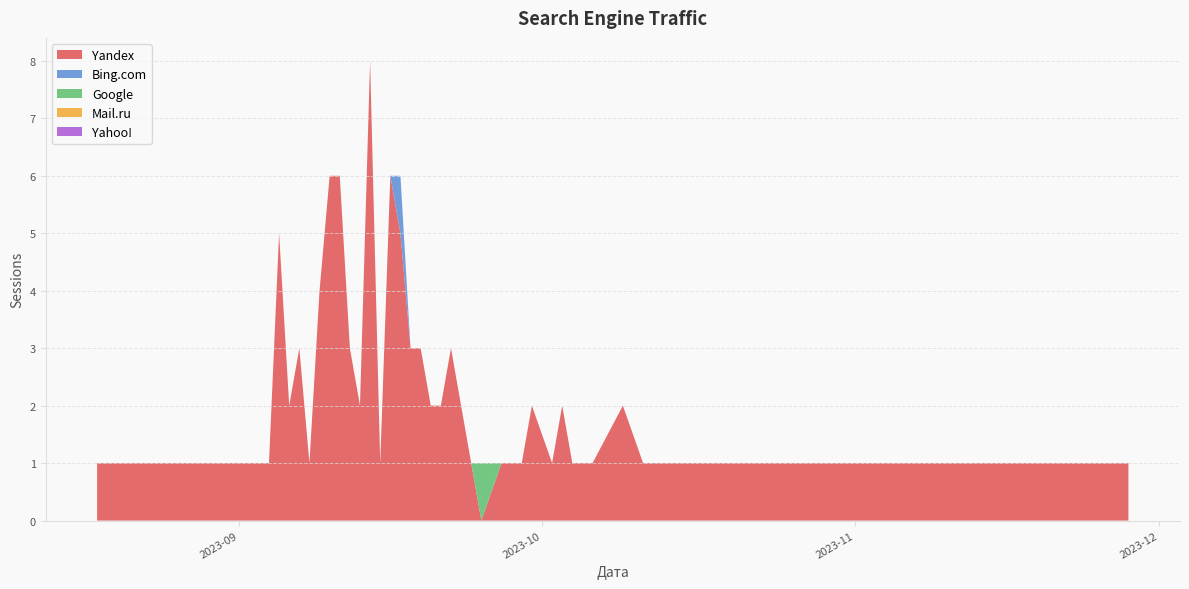

Between 2023-09-07 and 2023-09-30, which series saw the biggest shift?

Yandex